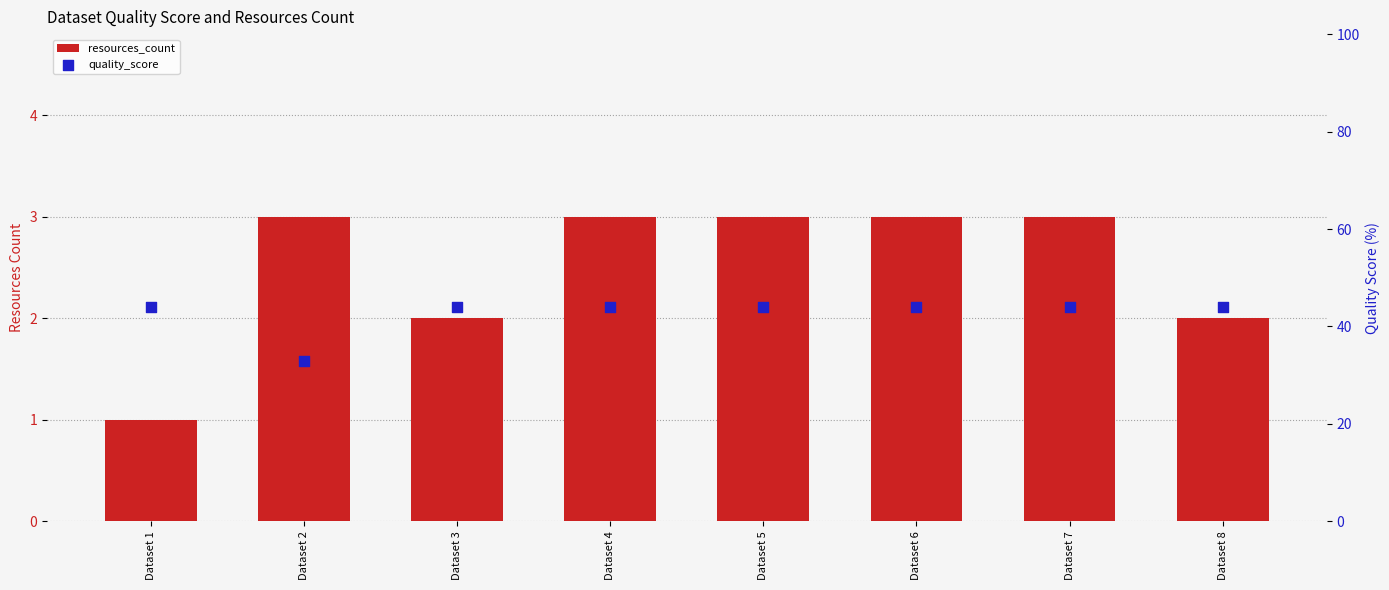

At which category is the sum across all series the highest?

Dataset 4